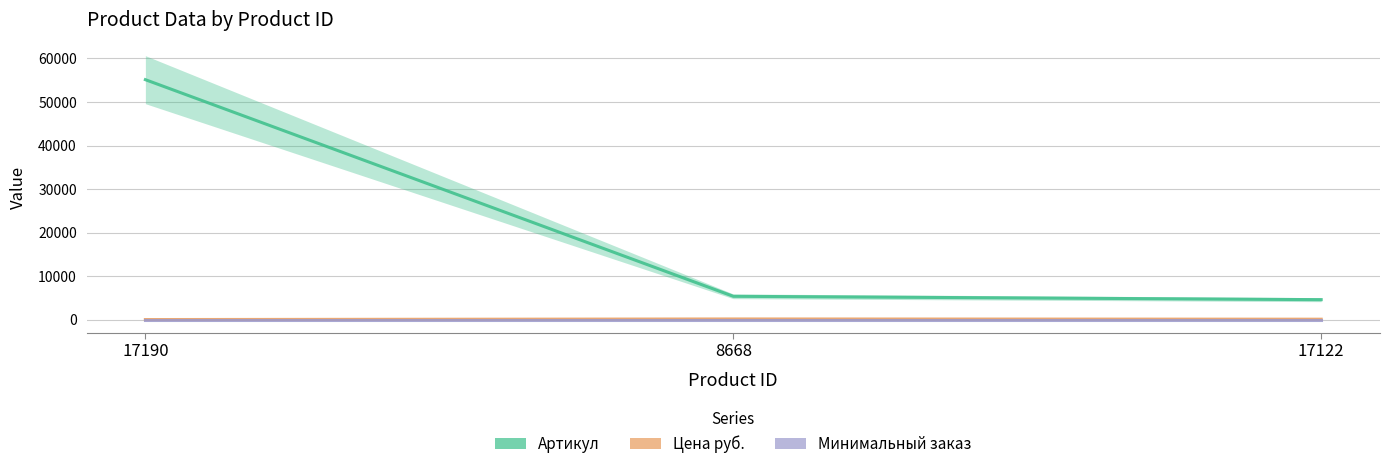

What is the label of the 3rd point from the left?

17122